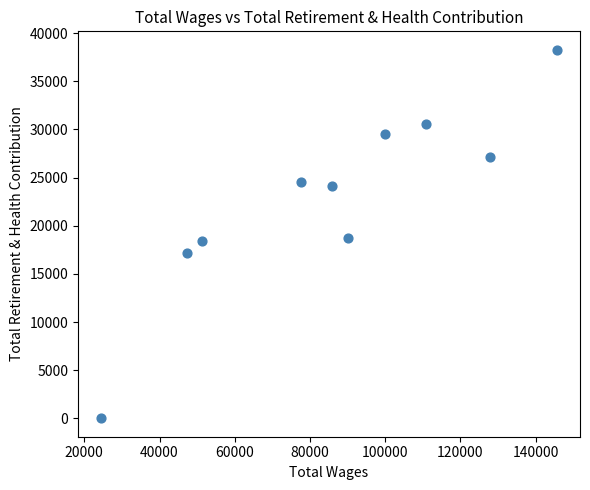

What is the range of X values (max minus min)?

121344